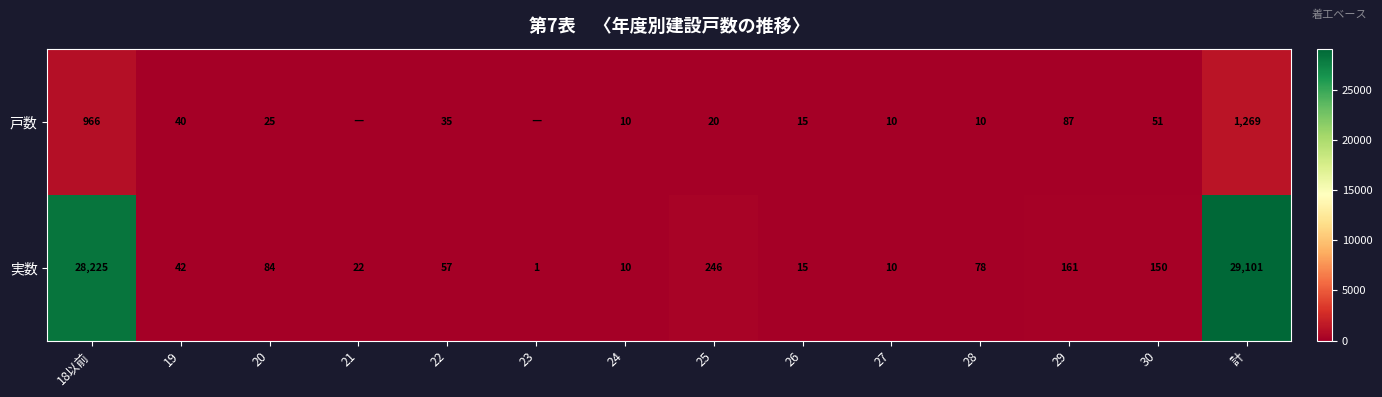

What is the sum of the 実数 values at 計 and 20?

29185